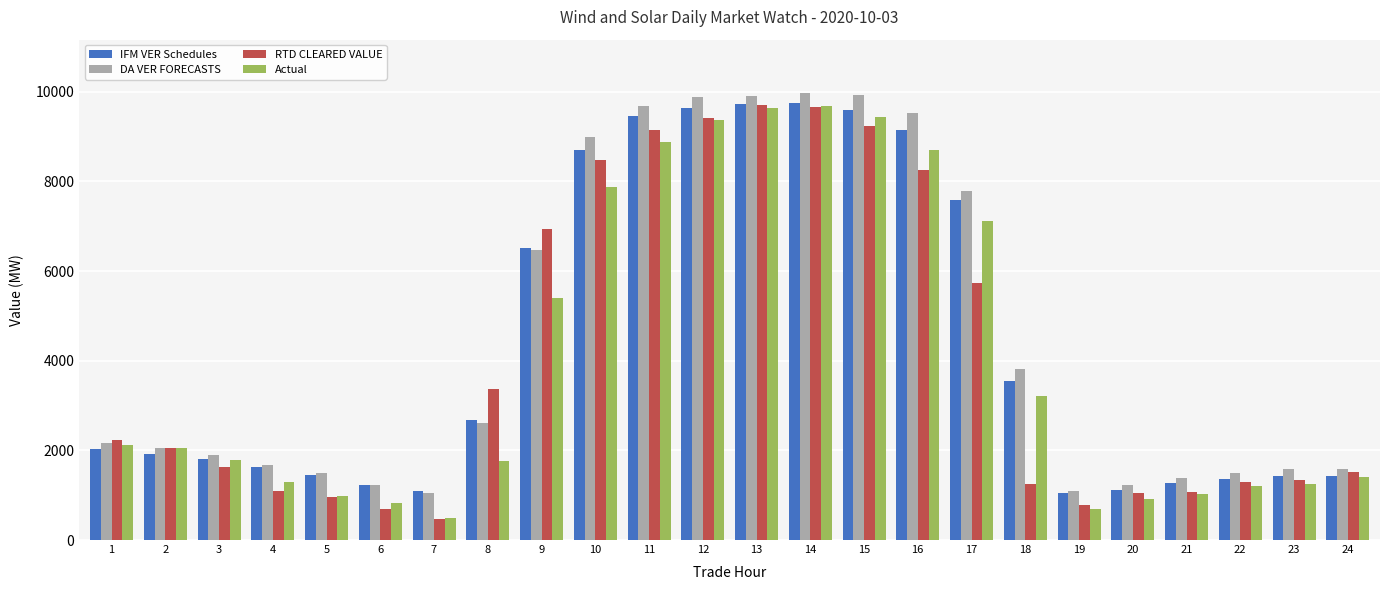

What is the sum of the DA VER FORECASTS values at 8 and 23?

4205.7